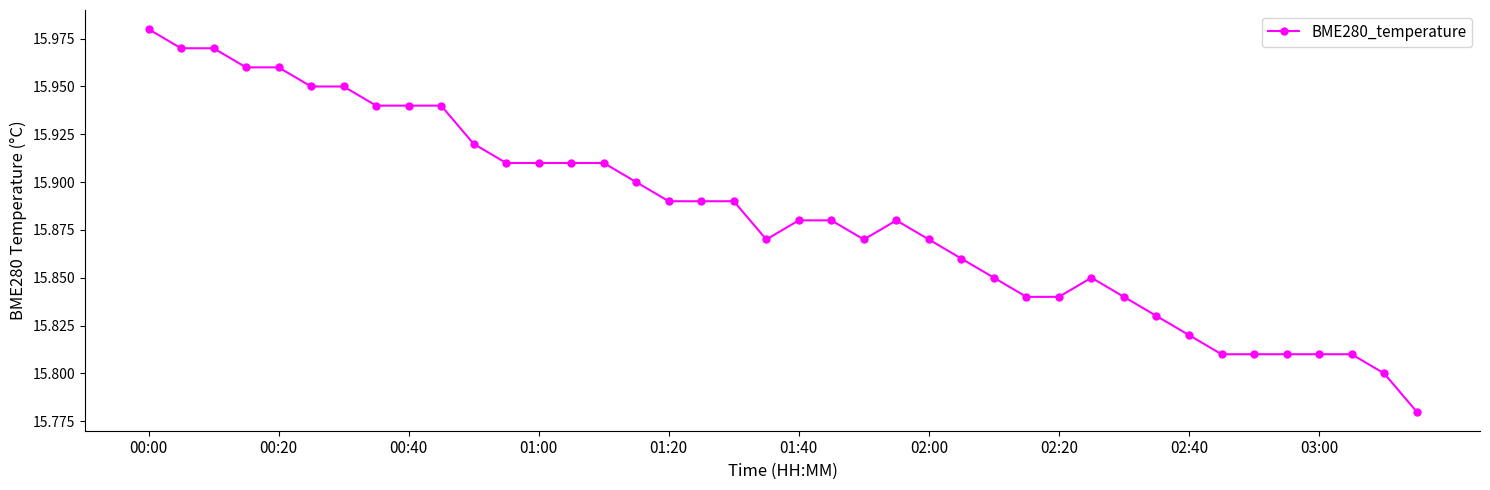

What is the sum of all values?

635.3